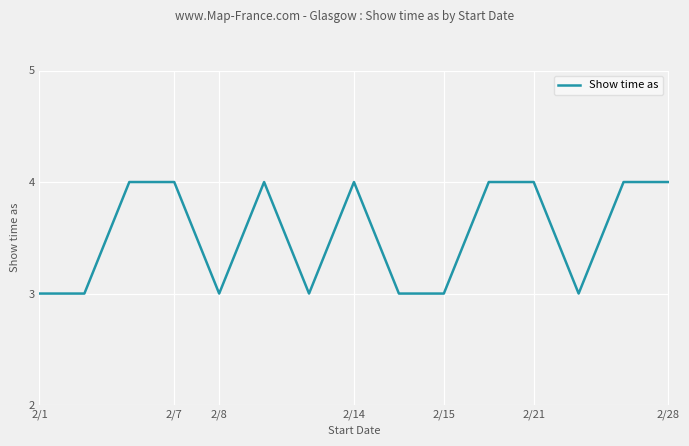

What is the maximum value shown in the chart?

4